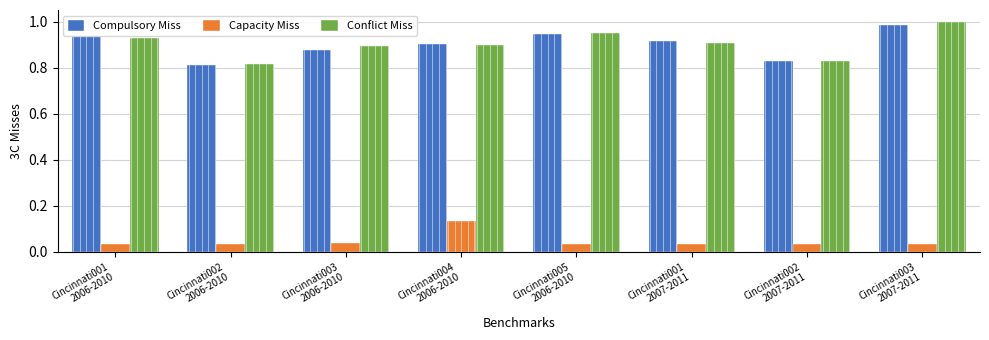

Which series has the largest range (max minus min)?

Conflict Miss